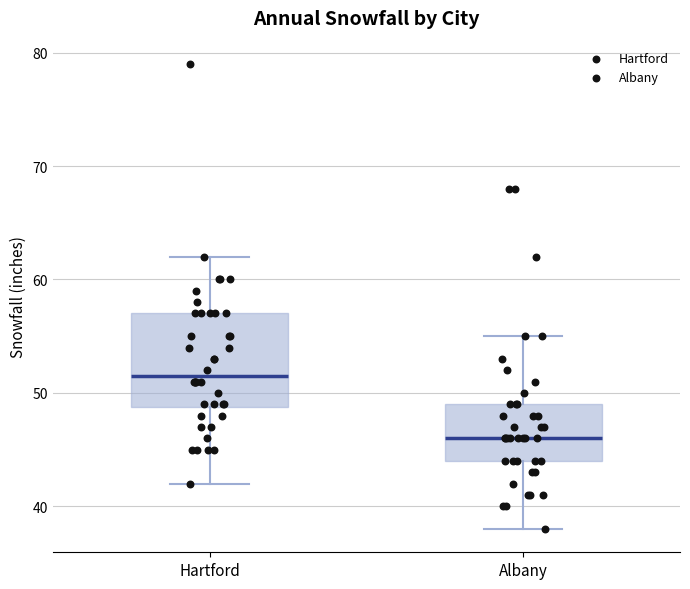

Where does the median line of the box for Hartford sit on the y-axis? The values are not printed on the chart, so give them approximately, as read against the axis.

52